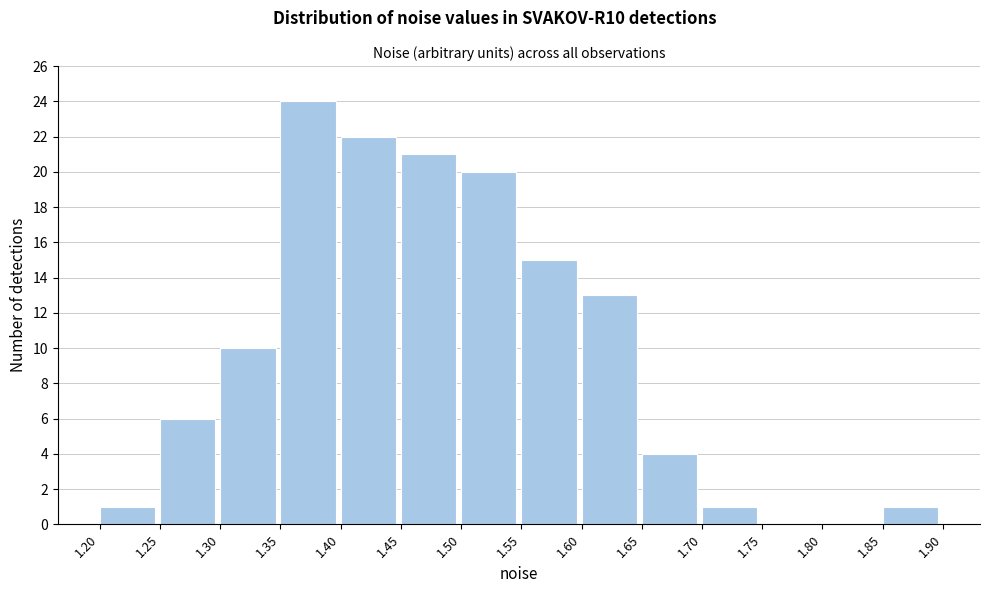

Over which range of the x-axis is the bar tallest?

1.35 to 1.40